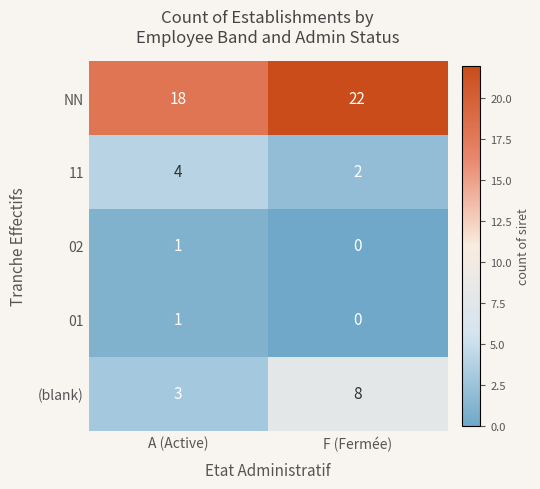

List the labels in order of 01 value, smallest first.

F (Fermée), A (Active)